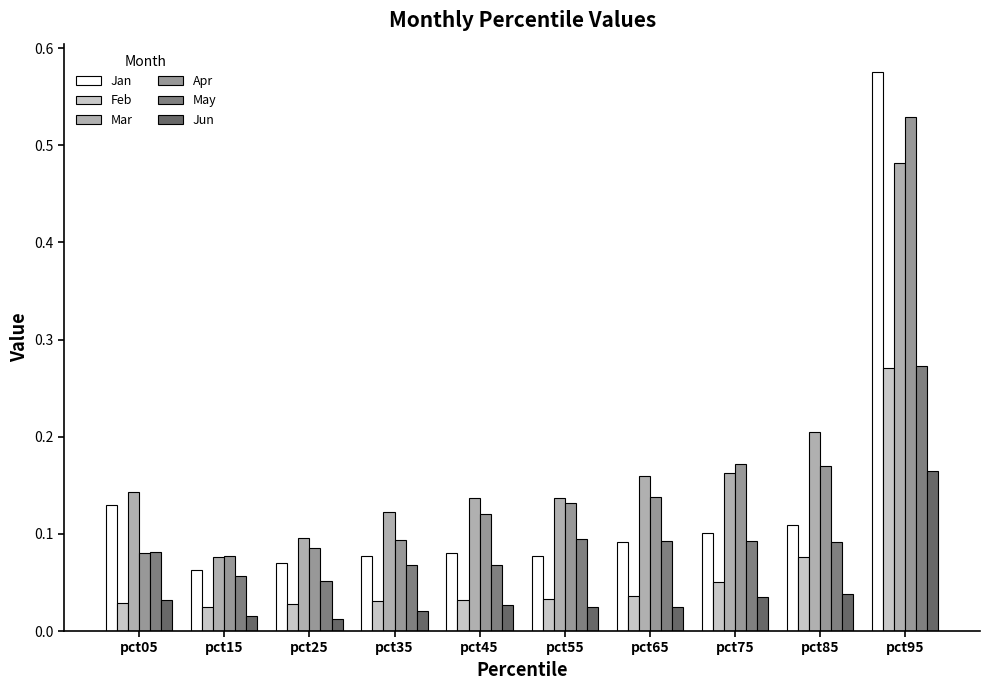

At which category is the sum across all series the highest?

pct95